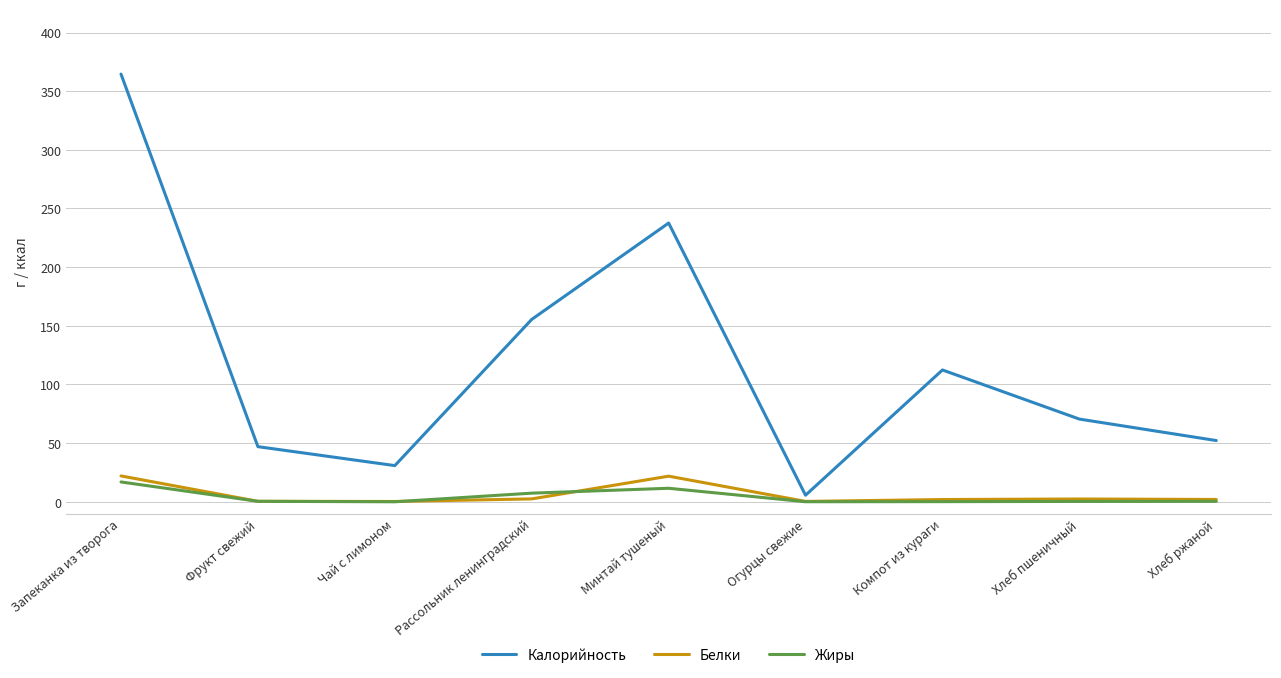

Rank the series at Запеканка из творога from highest to lowest value.

Калорийность, Белки, Жиры